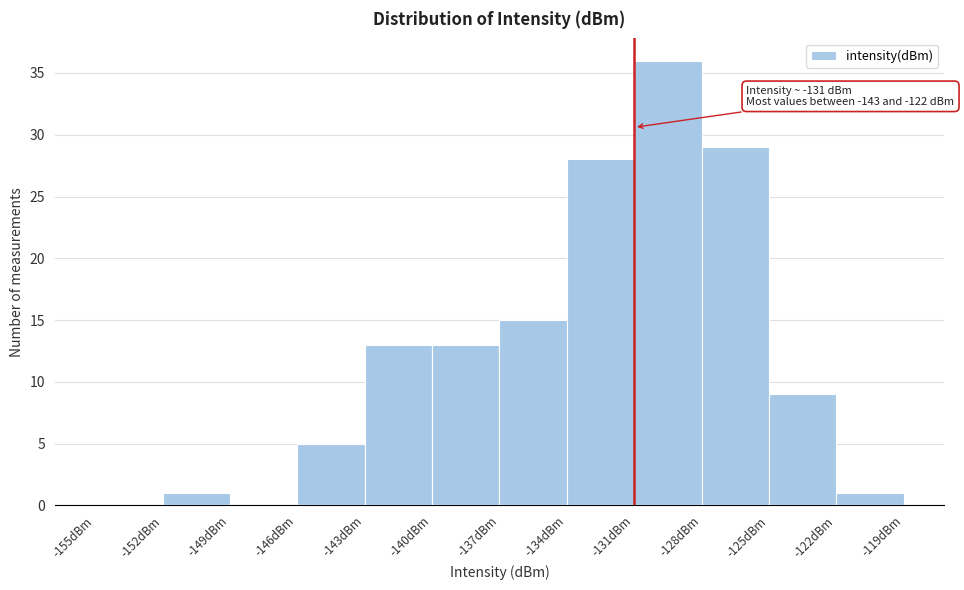

Over which range of the x-axis is the bar tallest?

-131 to -128